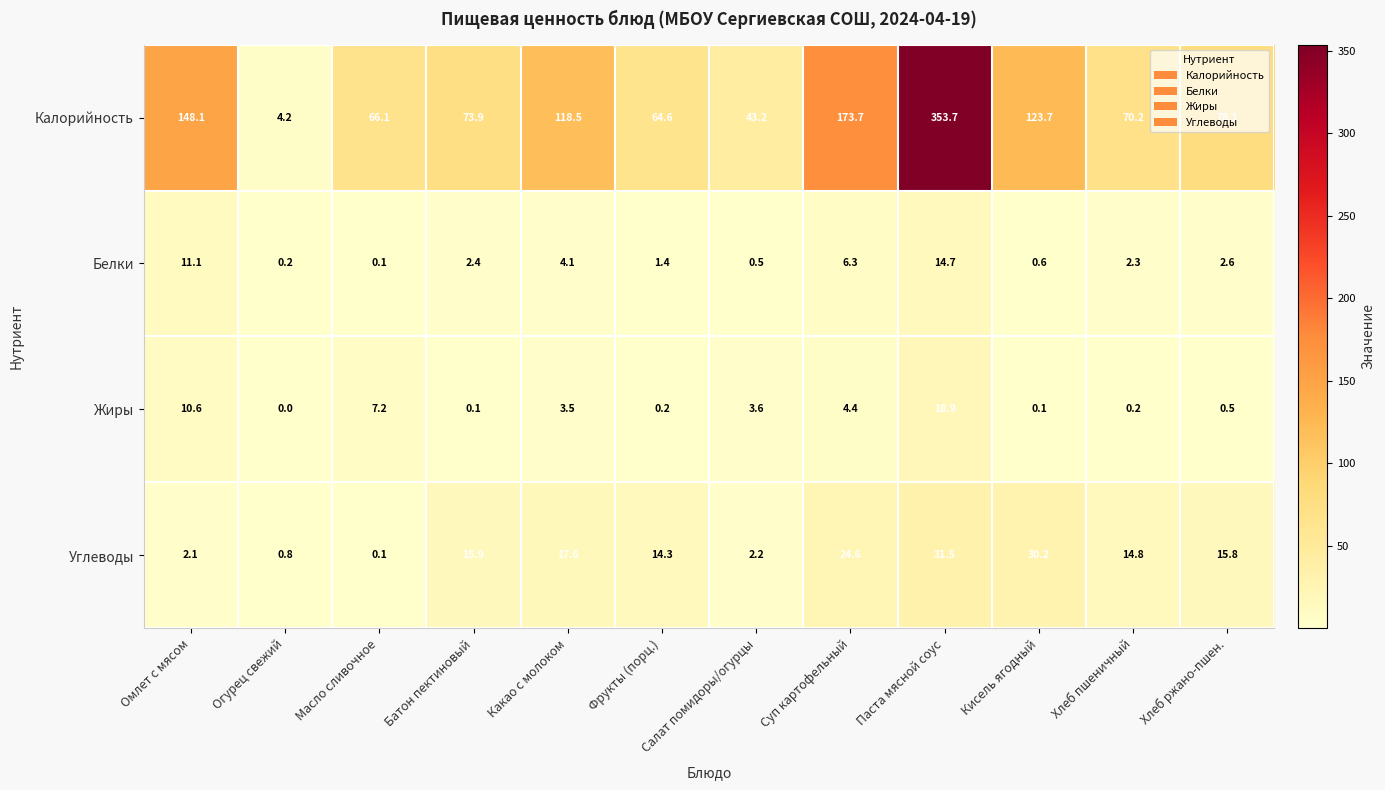

The value of Углеводы at Хлеб пшеничный is 14.8. True or false?

True